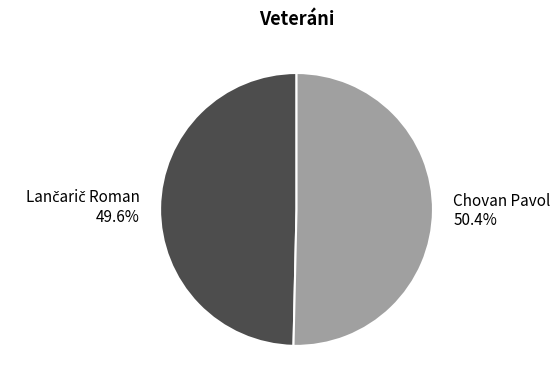

Which slice represents more than half of the pie?

Chovan Pavol